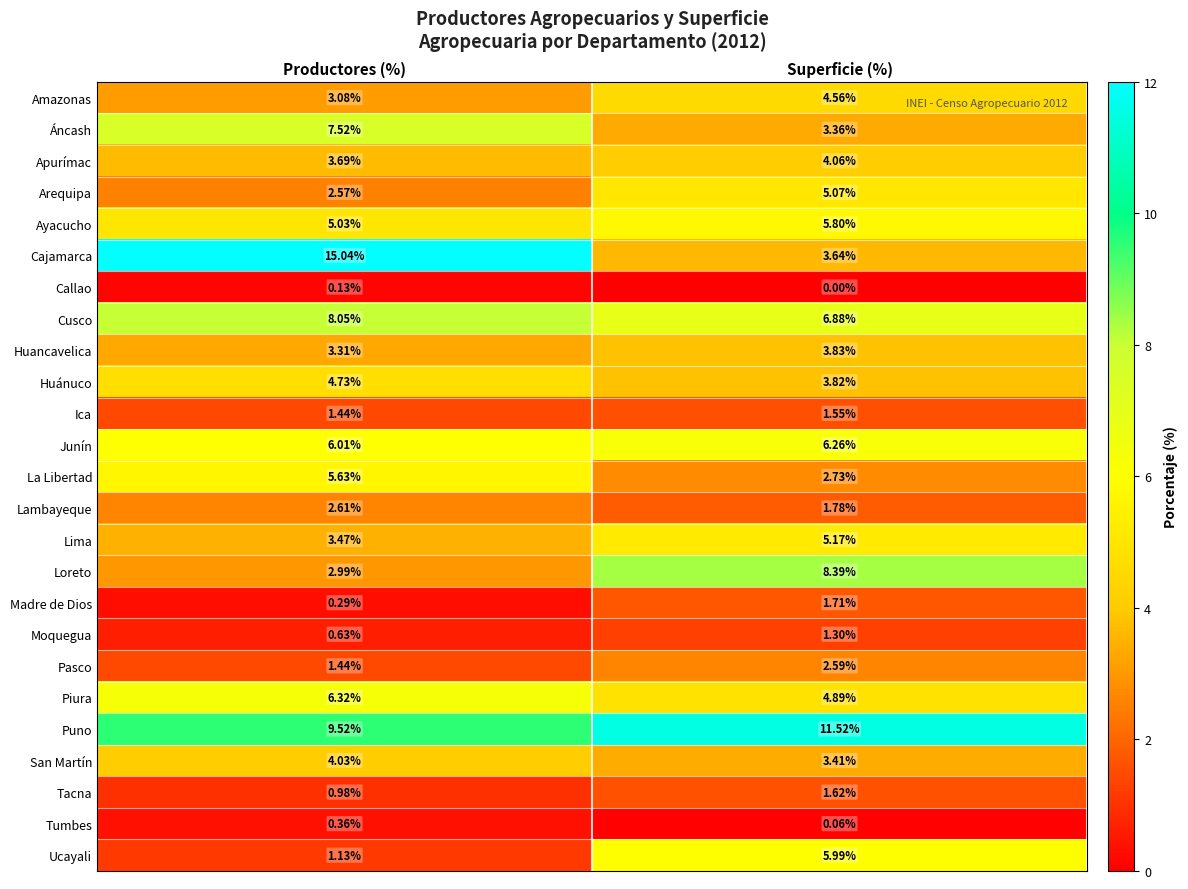

How many distinct data groups are displayed?

25